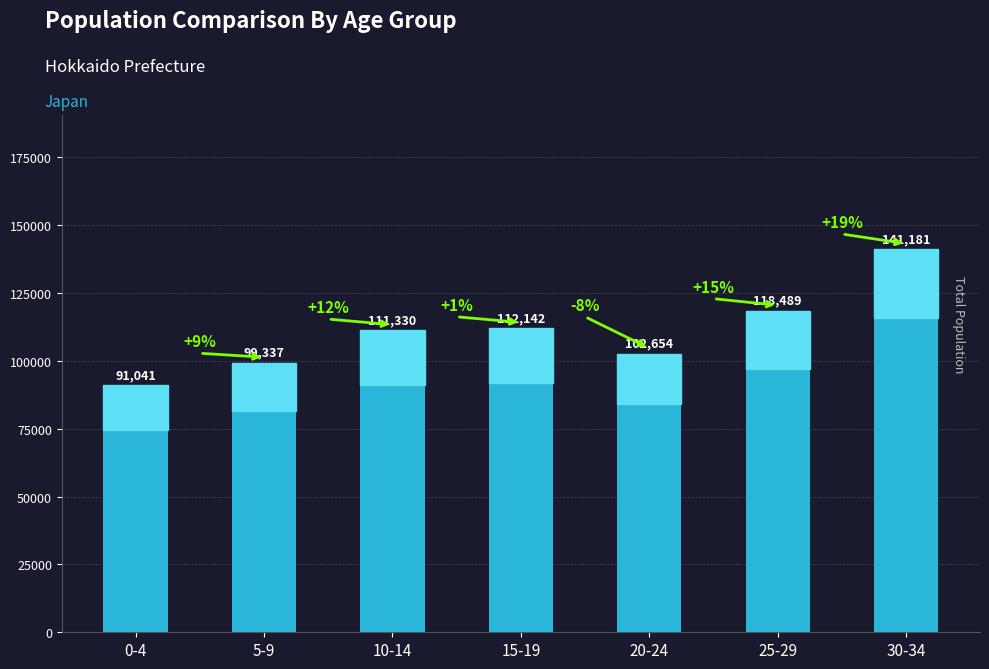

What is the difference between the values at 20-24 and 5-9?

3317